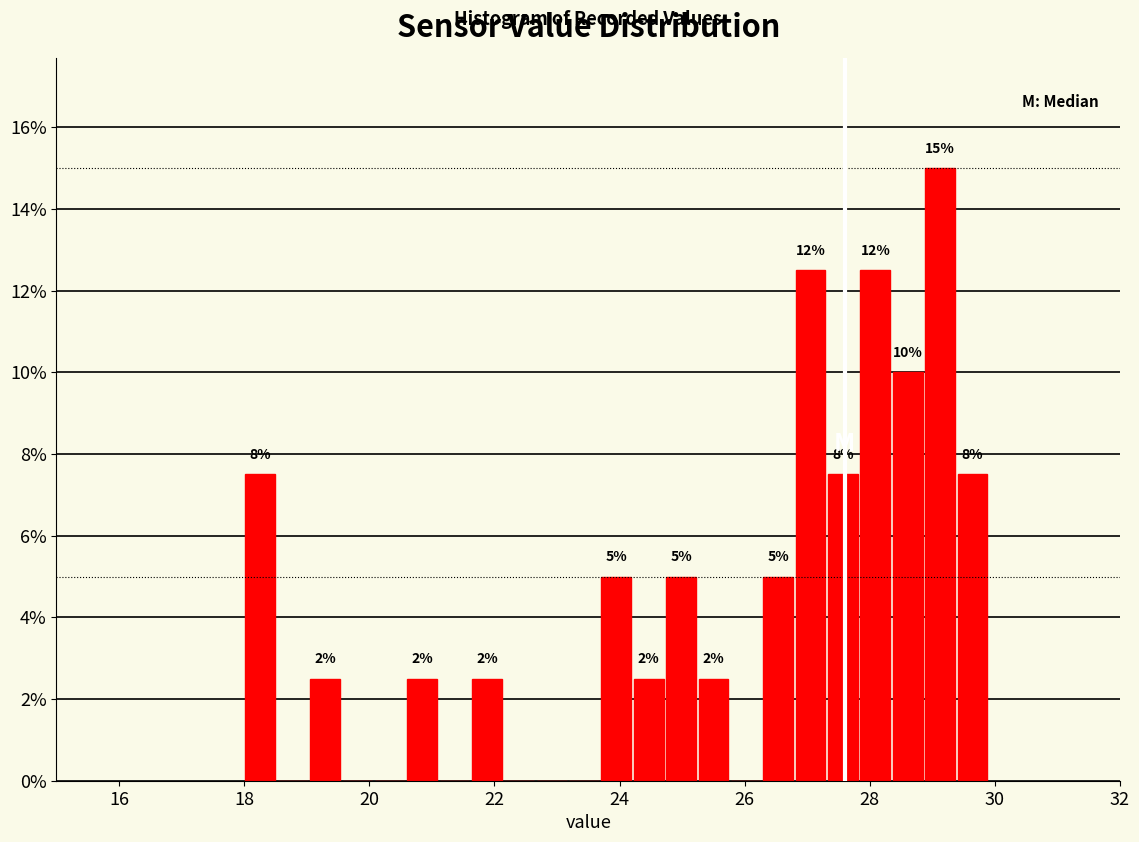

Read against the x-axis, roughly where is the centre of the tallest bar?

29.2